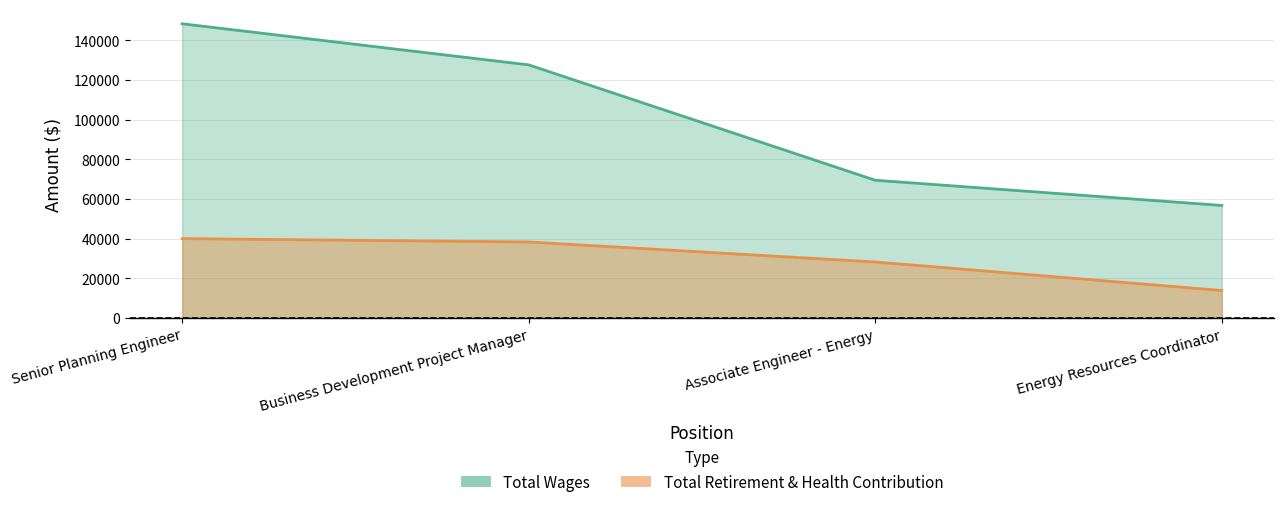

Is the value of Total Retirement & Health Contribution at Energy Resources Coordinator greater than the value of Total Wages at Senior Planning Engineer?

No